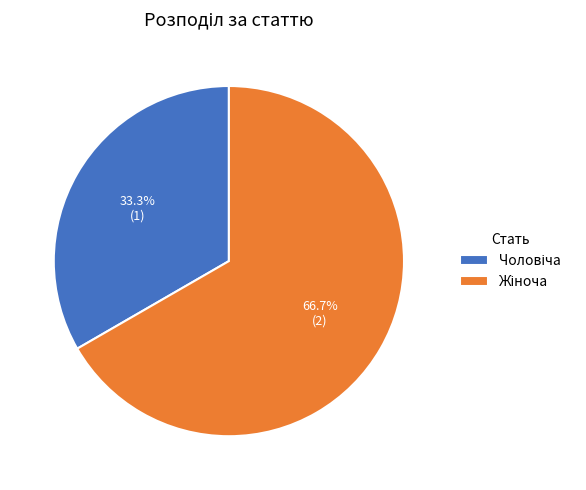

Does any single category account for the majority?

Yes